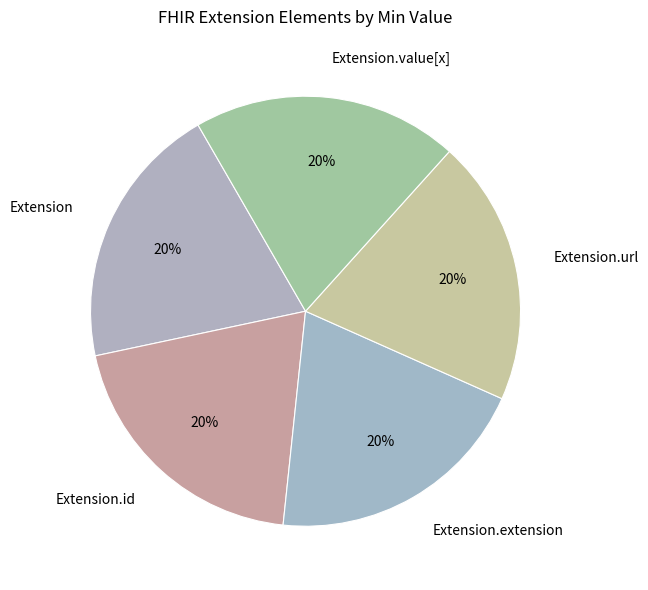

To the nearest percent, what percentage of the pie is Extension.url?

20%